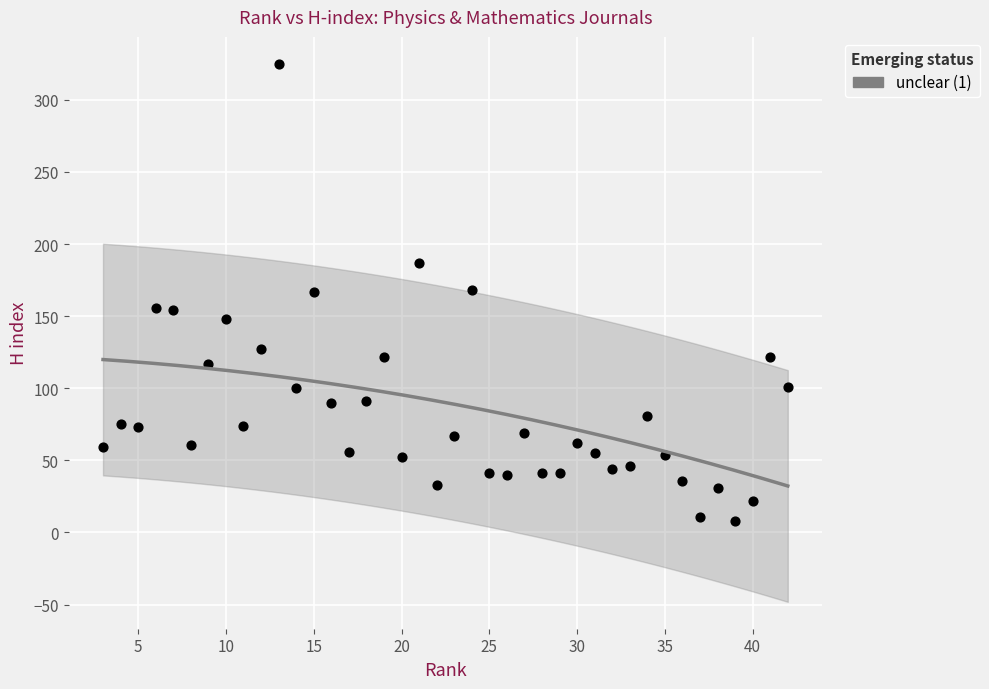

What is the range of Y values (max minus min)?

317